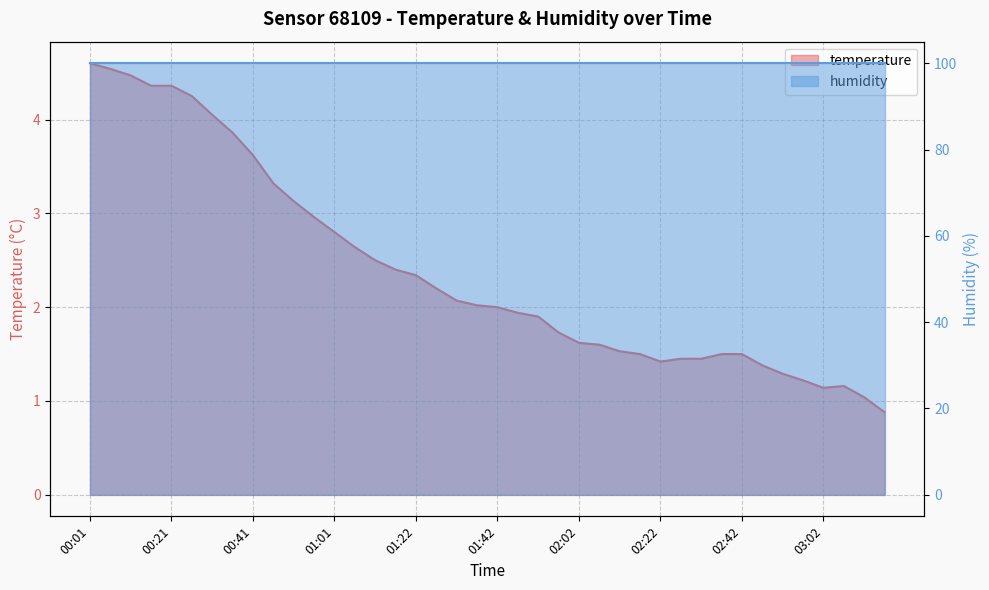

Which label corresponds to the largest value in the chart?

00:01